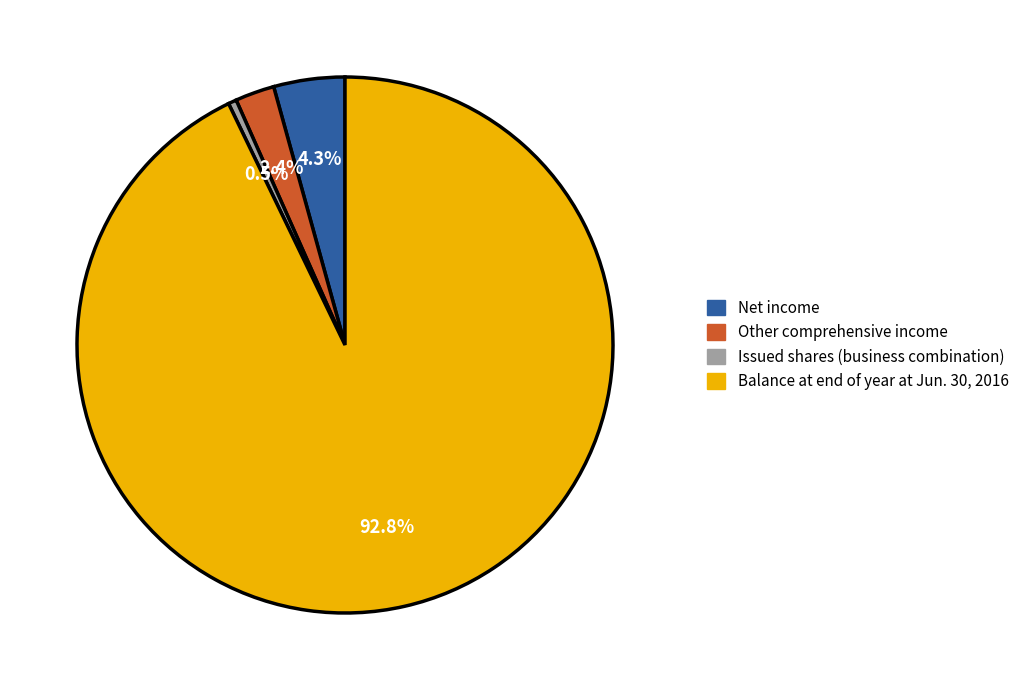

Does Issued shares (business combination) account for over 50% of the chart?

No